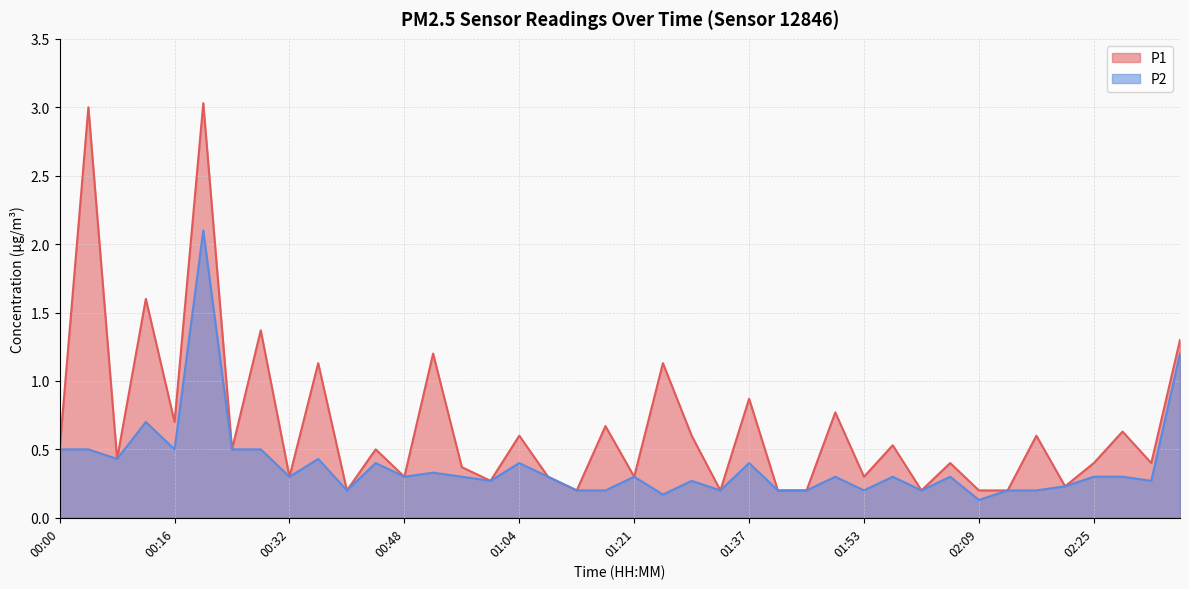

Which series has the widest spread of values?

P1